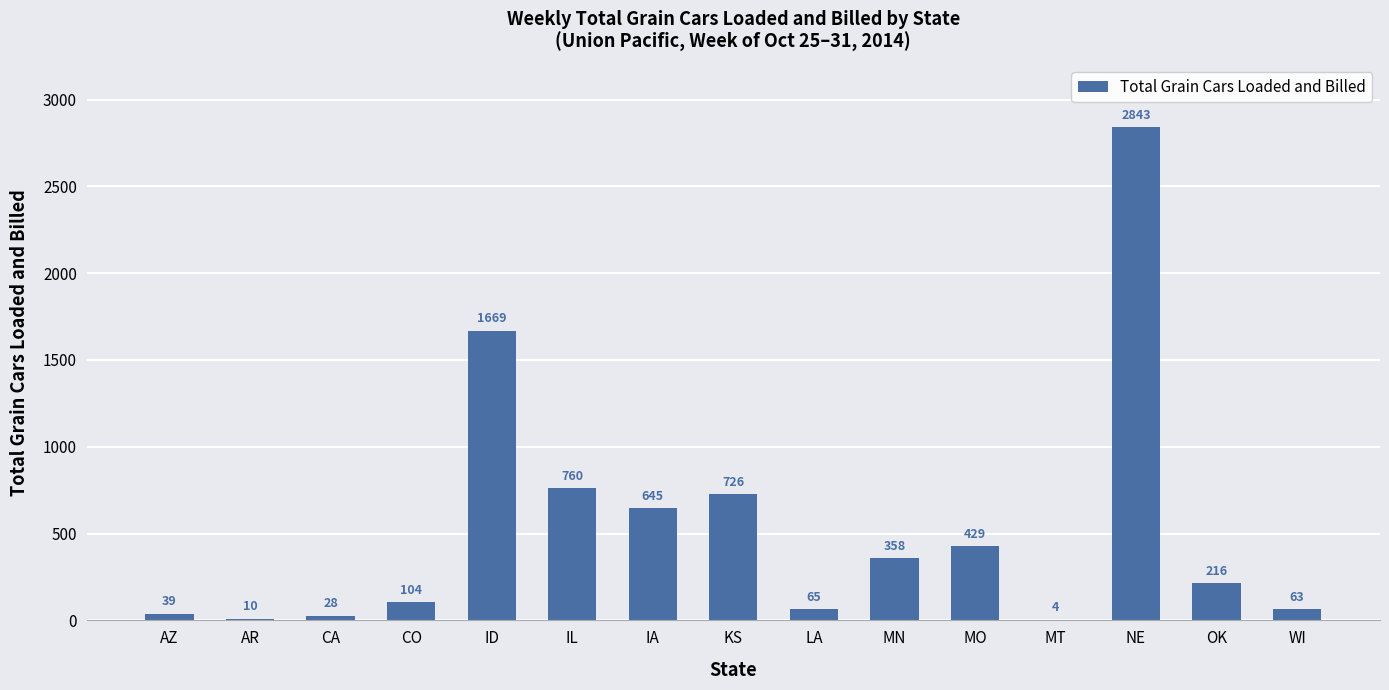

What is the sum of all values?

7959